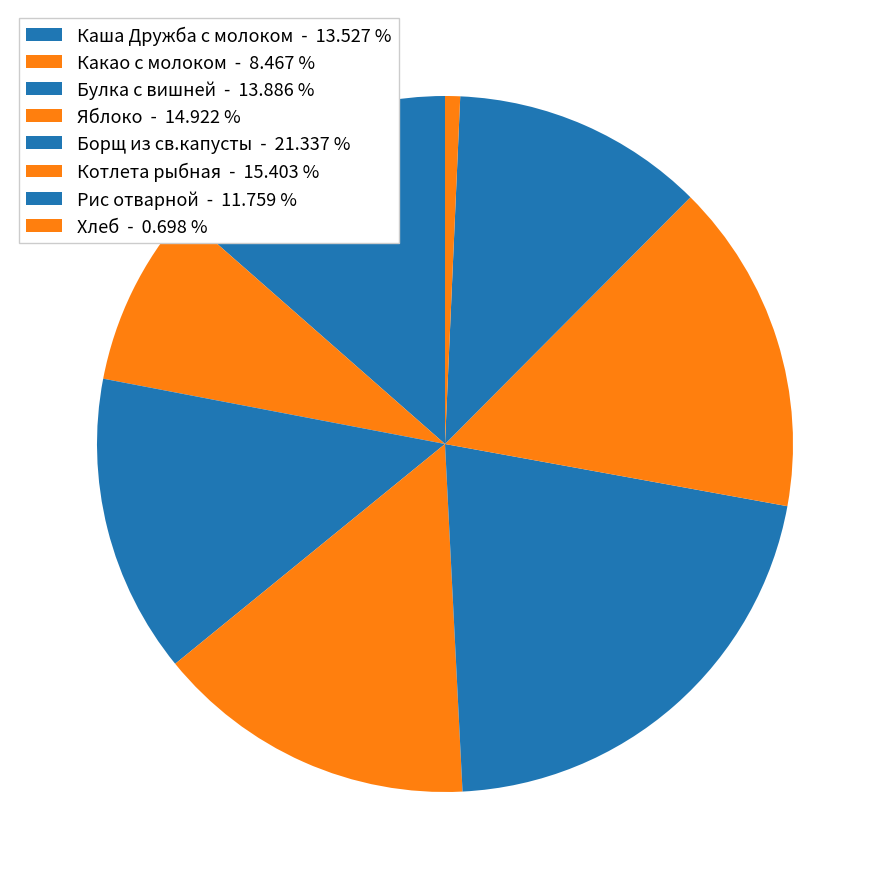

The Яблоко slice represents 5% of the pie. True or false?

False